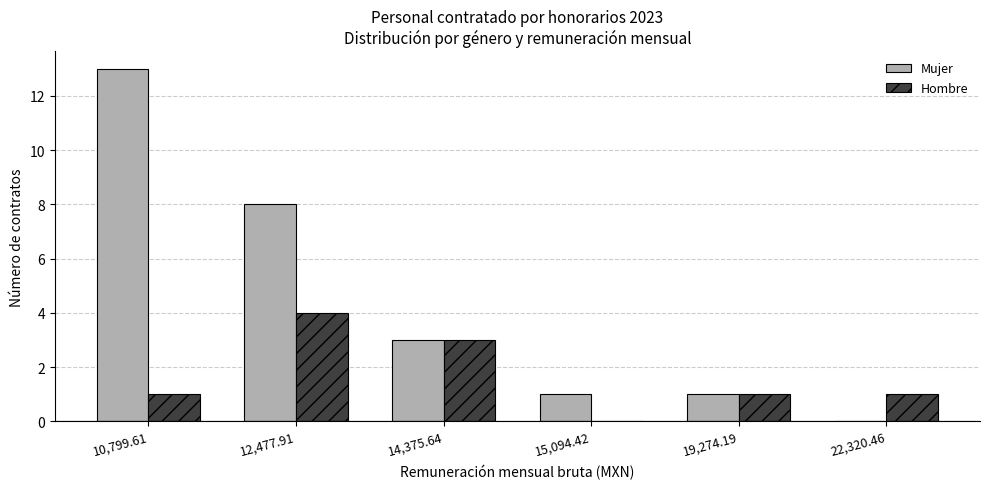

The value of Hombre at 10,799.61 is 0. True or false?

False